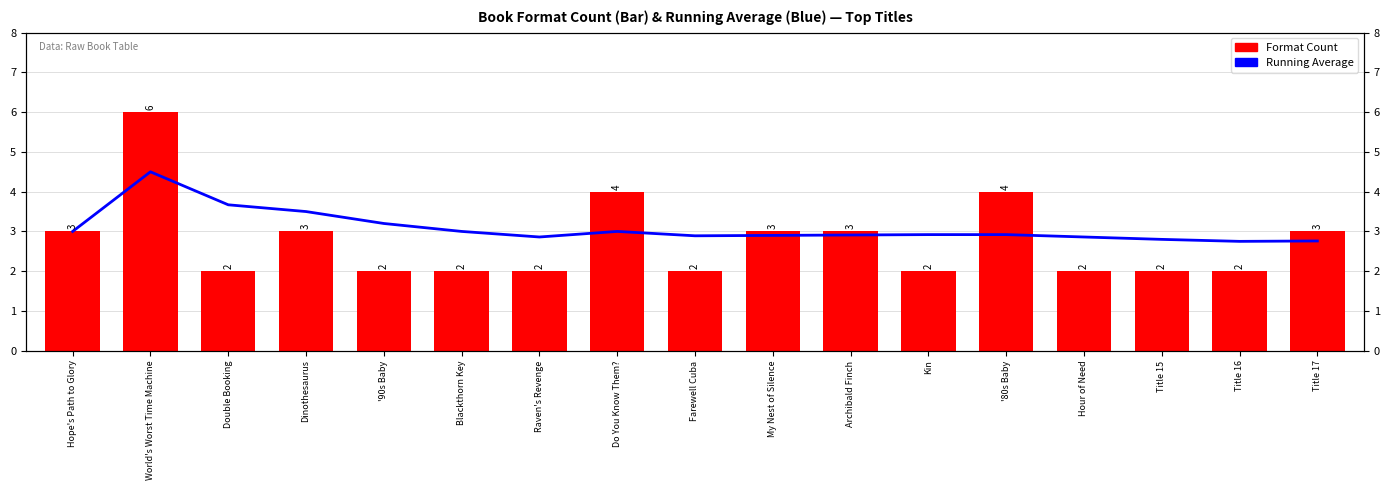

What is the greatest value displayed?

6.0